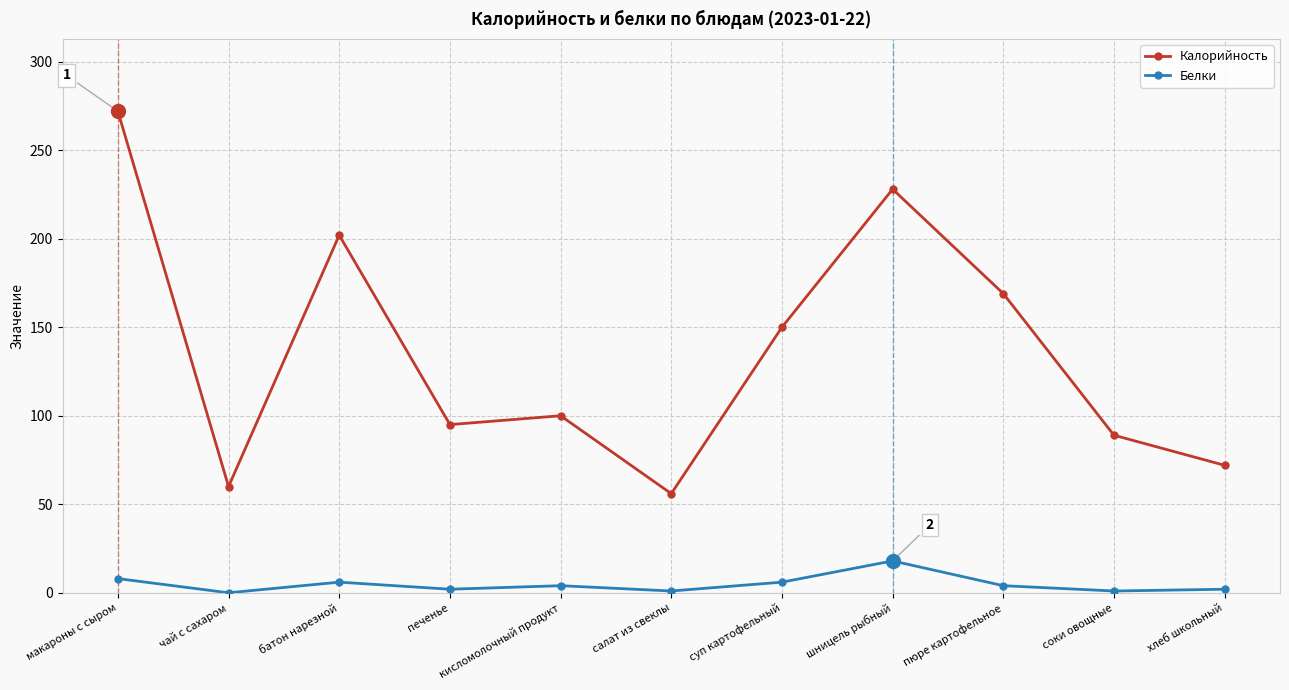

How many values in the Белки series are below 4?

5